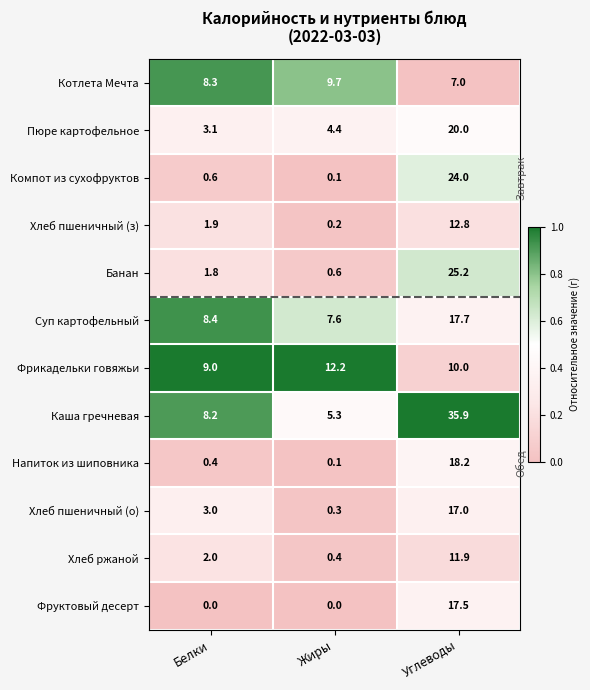

What is the spread (max minus min) of values at Белки?

9.0